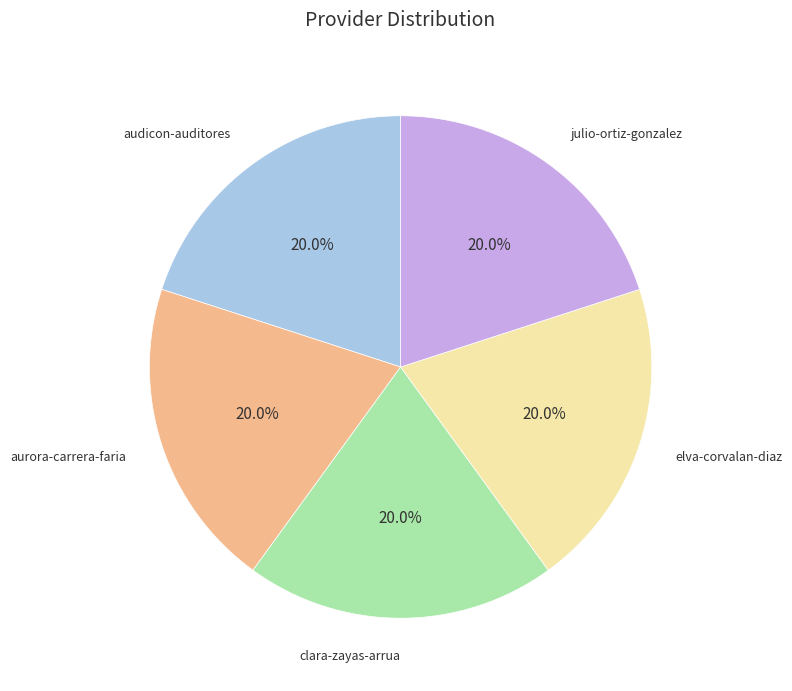

How many slices are in this pie chart?

5